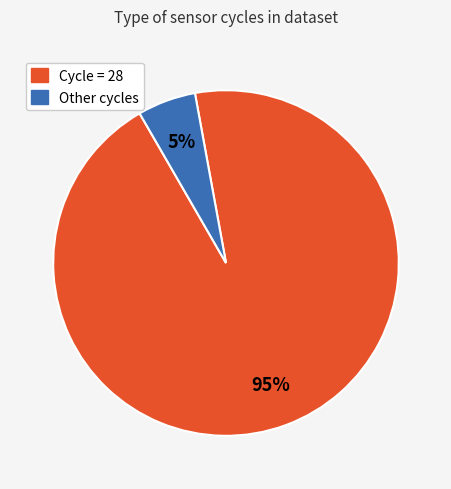

Is there any slice that represents more than half of the pie?

Yes